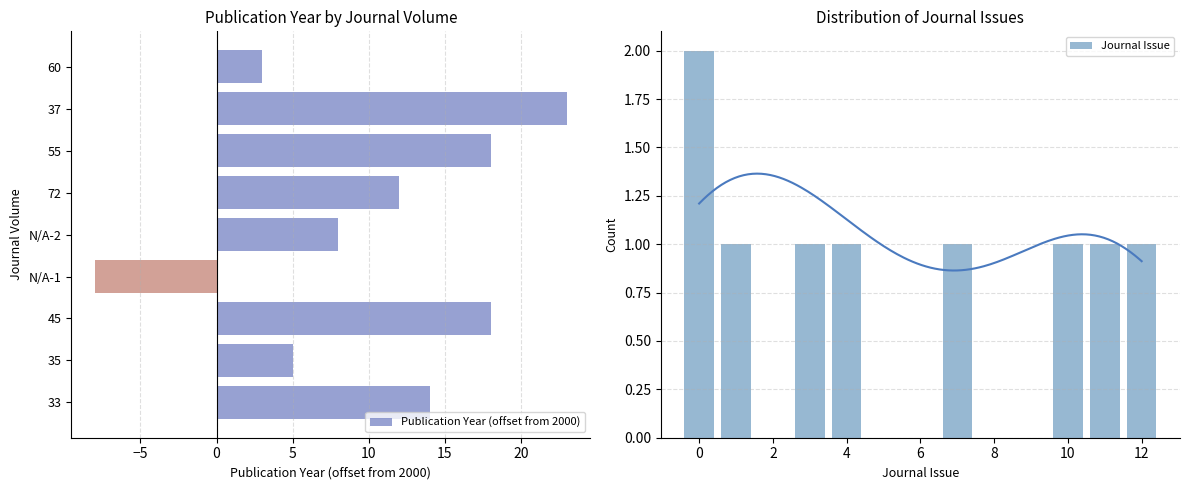

The value at 55 is 26. True or false?

False